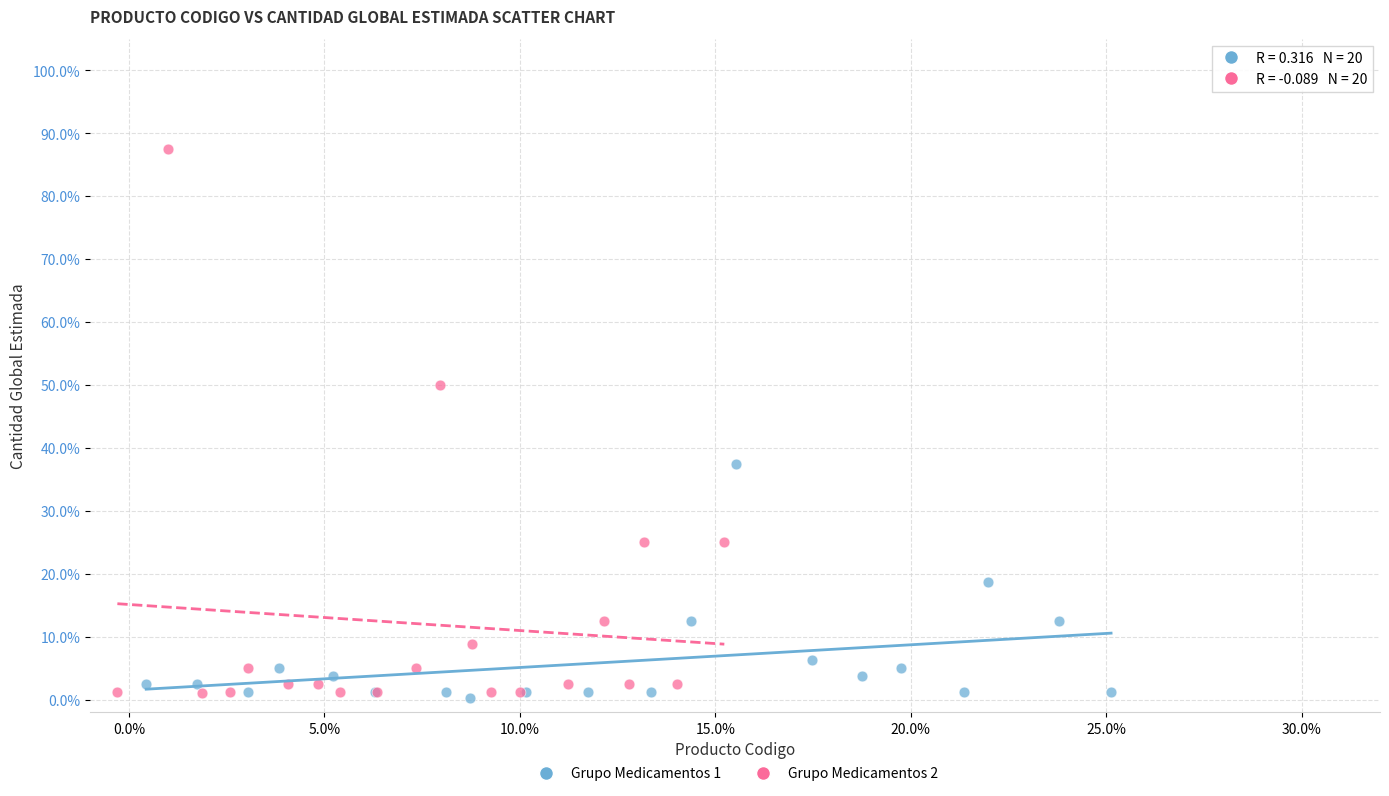

Which series contains the highest Y value?

Grupo Medicamentos 2